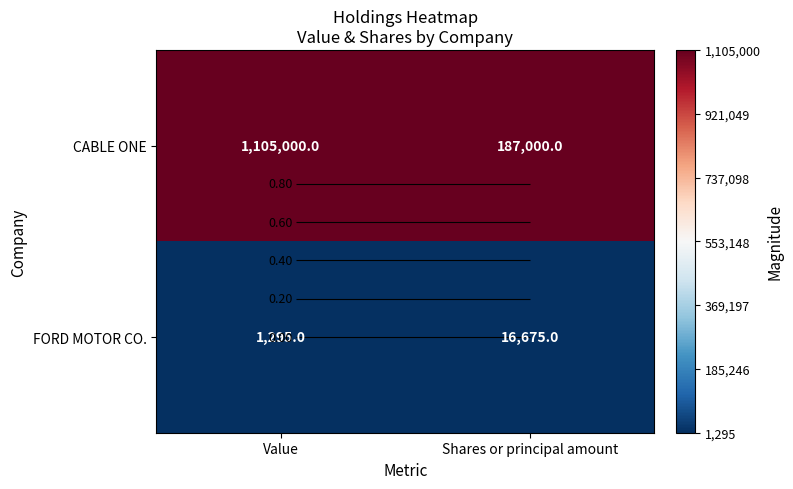

Rank the series by their maximum value, from lowest to highest.

FORD MOTOR CO., CABLE ONE